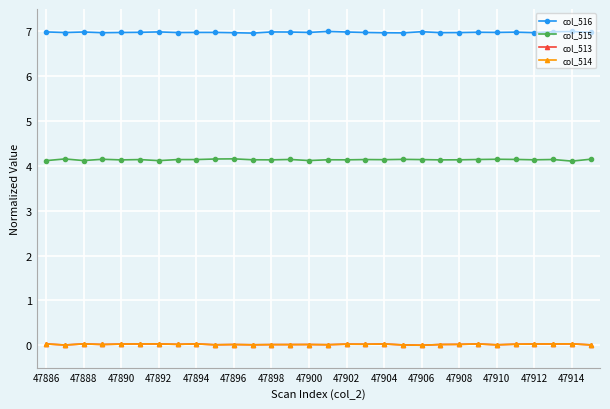

True or false: col_515 and col_513 cross at least once.

False